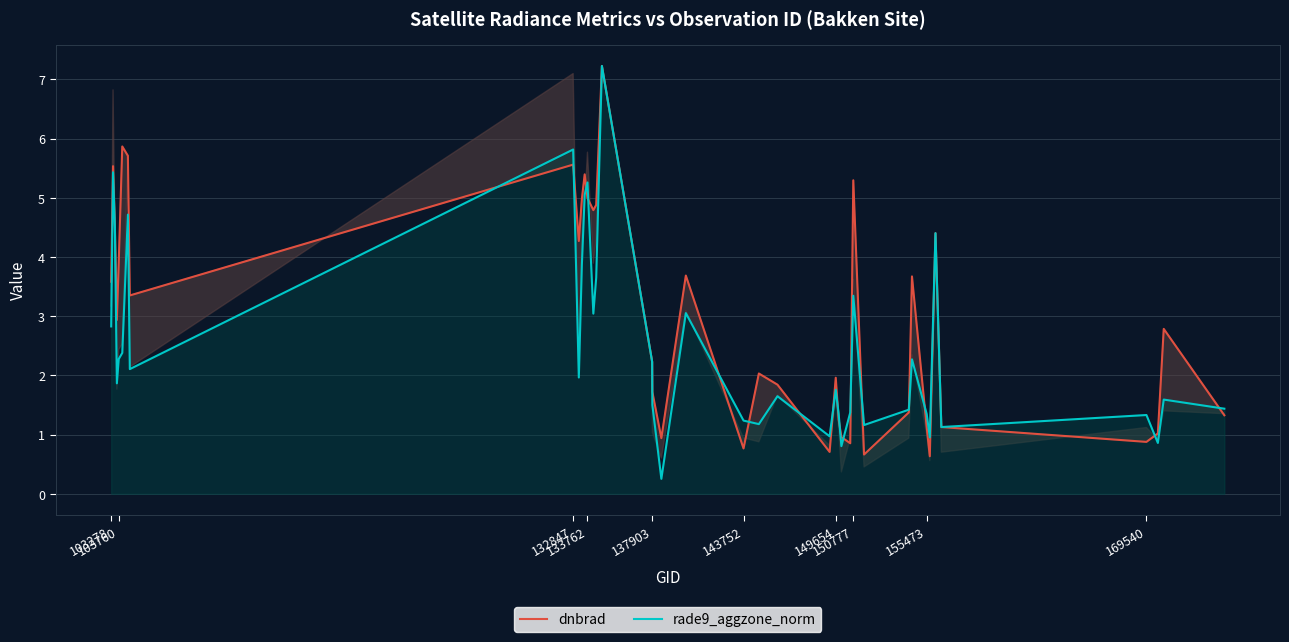

Is it true that rade9_aggzone_norm equals 7.5 at 103760?

False